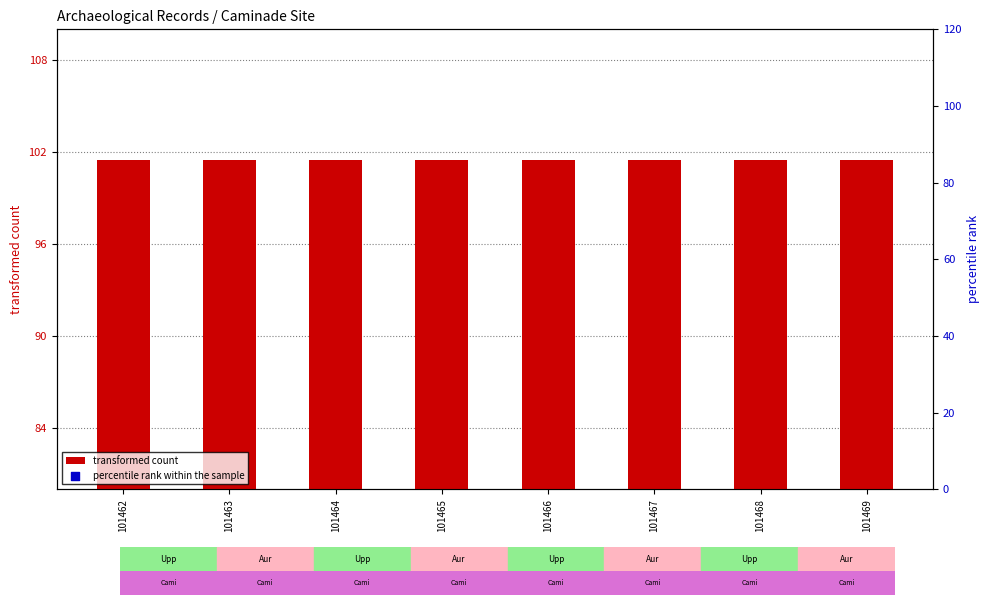

What is the total value across all series at 101467?

368.3